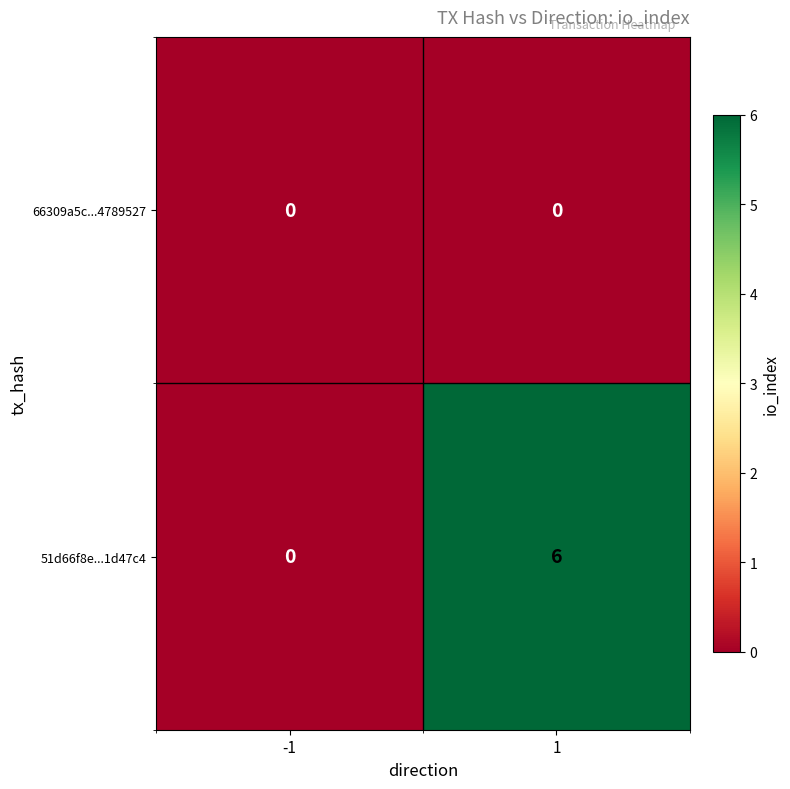

Reading right to left, extract all data points from this chart.

66309a5c...4789527: 1=0	-1=0
51d66f8e...1d47c4: 1=6	-1=0